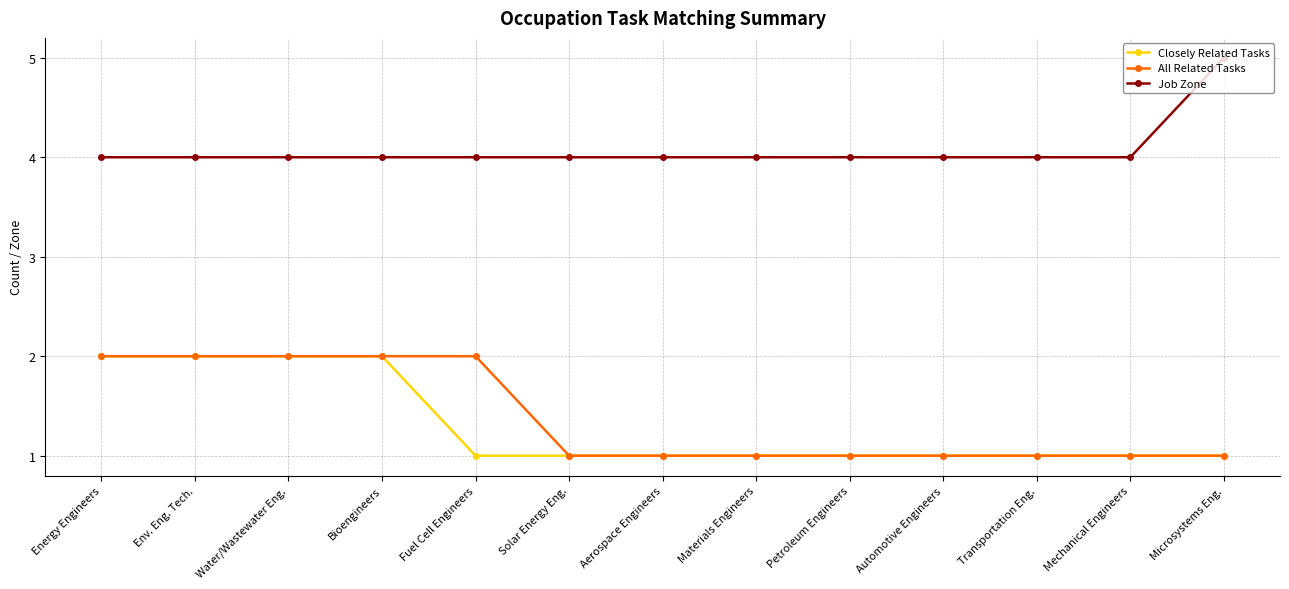

What is the minimum value for All Related Tasks?

1